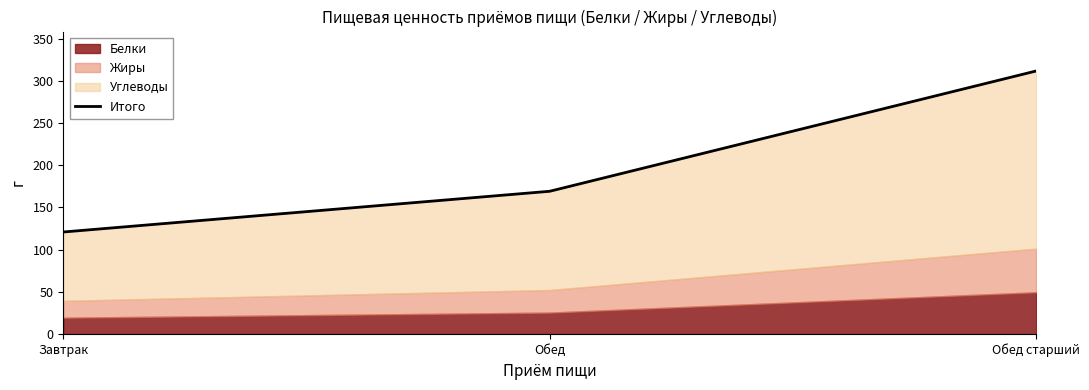

What is the difference between the values at Обед and Завтрак?

48.3